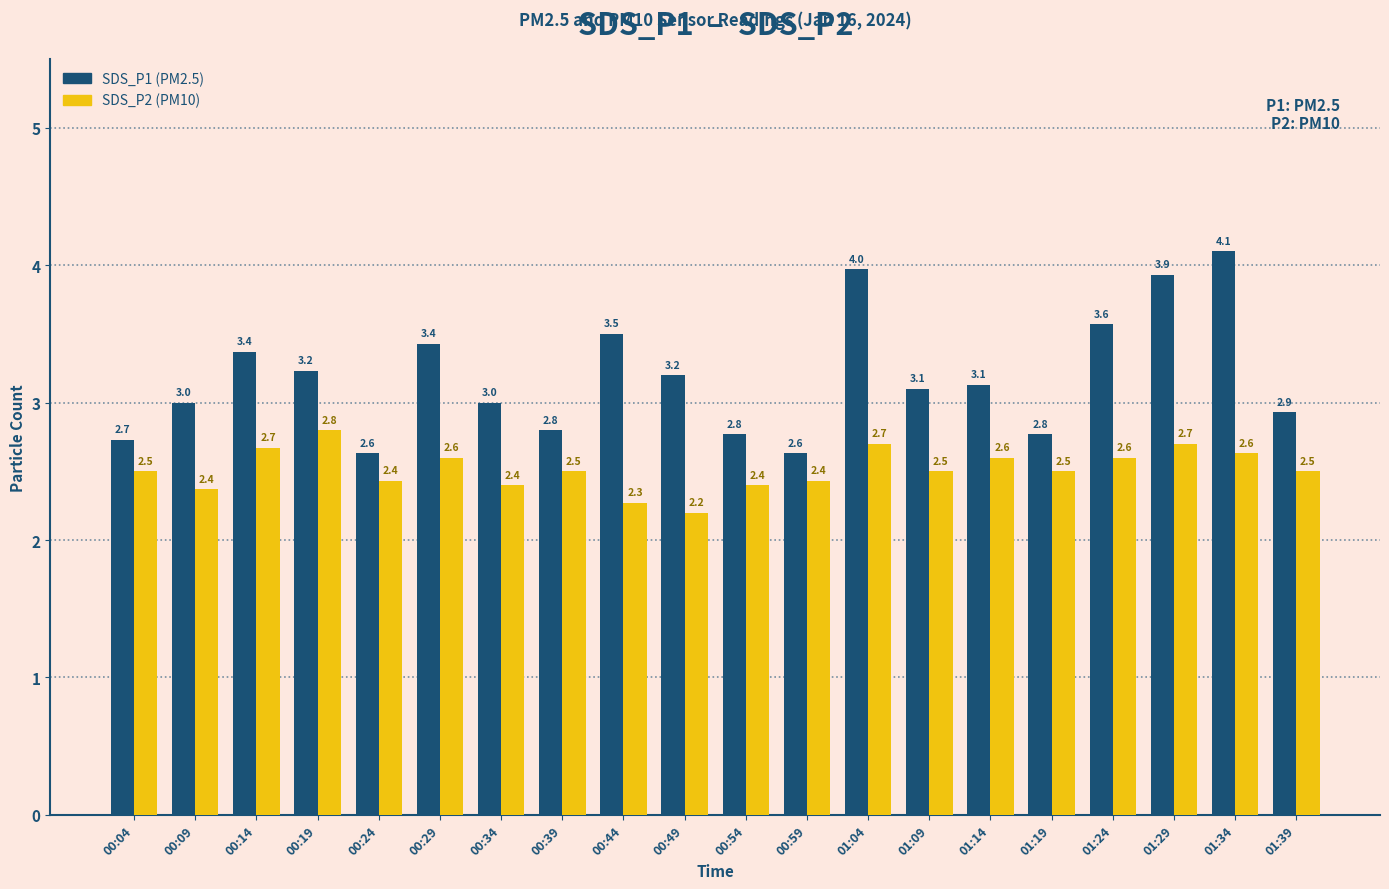

What is the spread (max minus min) of values at 00:24?

0.2